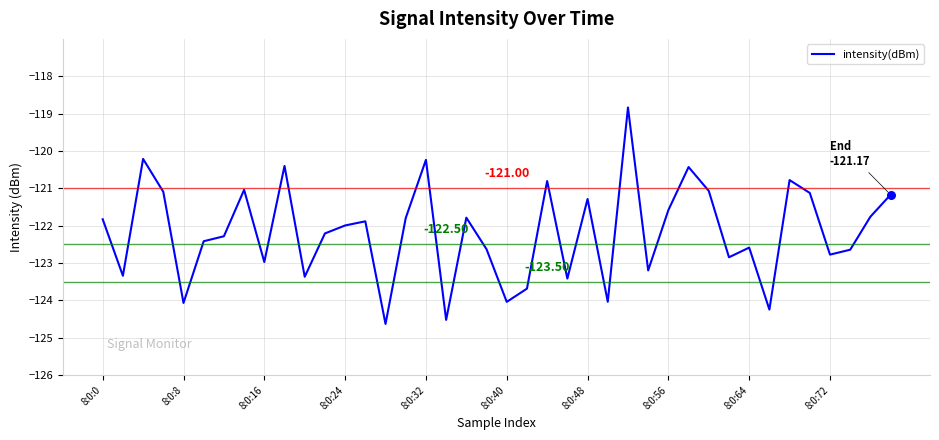

What is the difference between the maximum and minimum values?

5.8